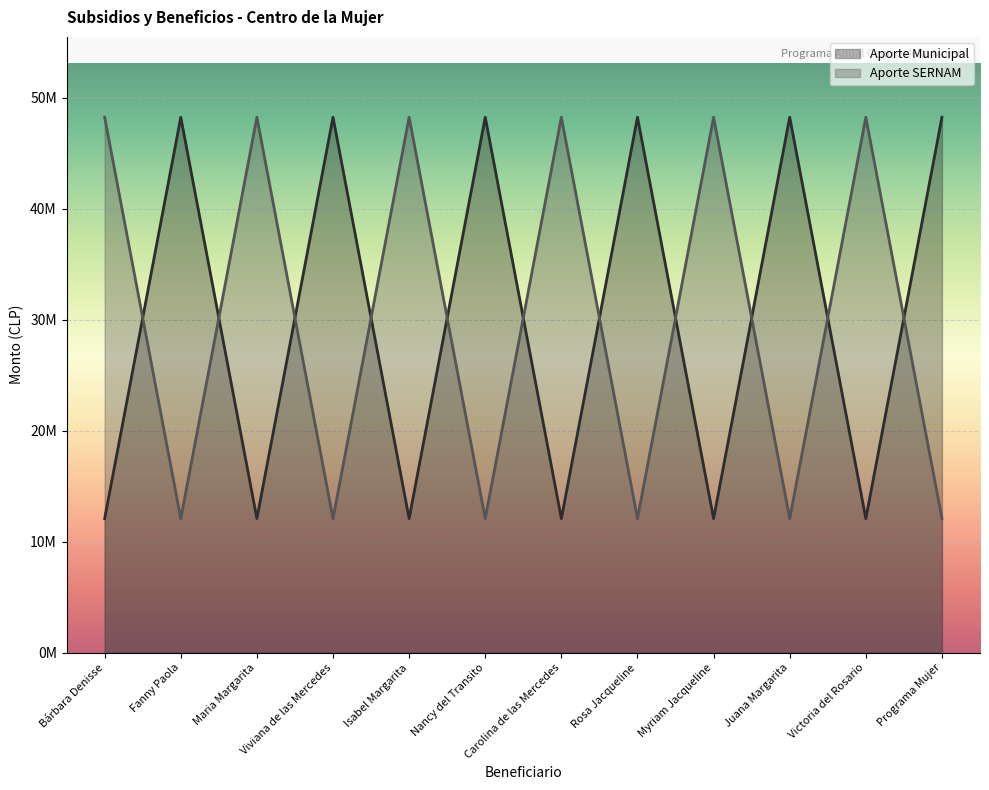

At which category is the sum across all series the highest?

Bárbara Denisse